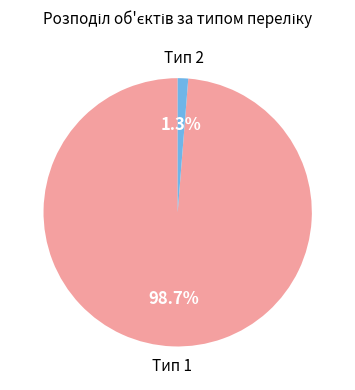

Does any single category account for the majority?

Yes